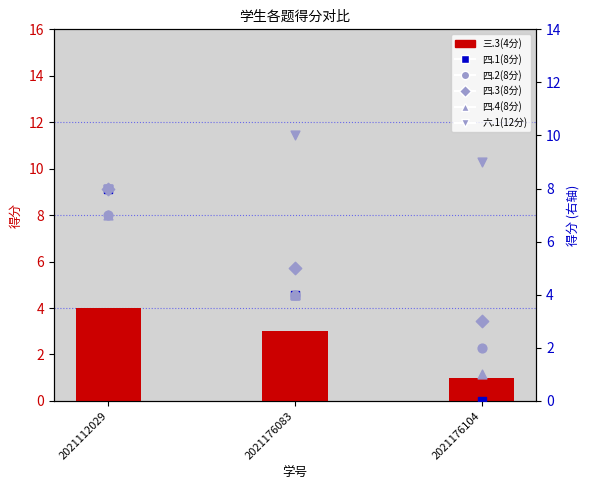

What is the total value across all series at 2021176104?

16